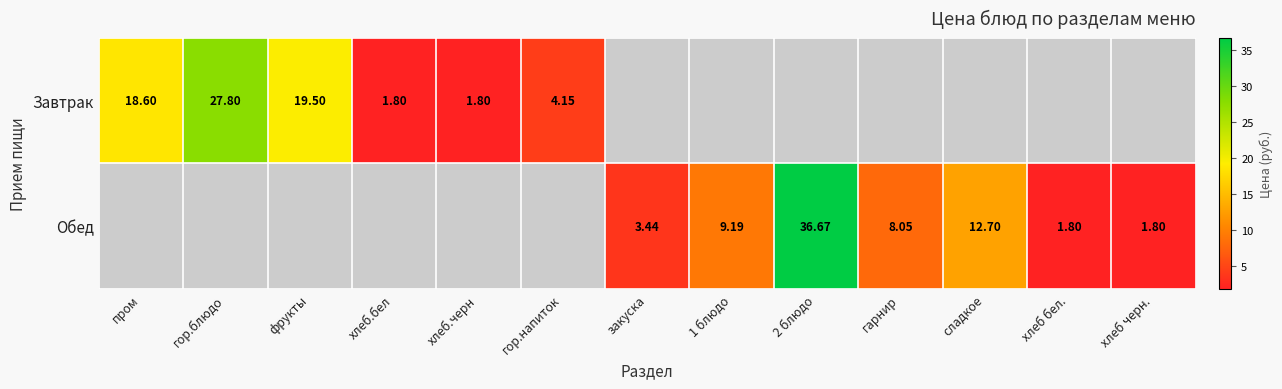

Is the value of Обед at гор.напиток greater than the value of Завтрак at гарнир?

No